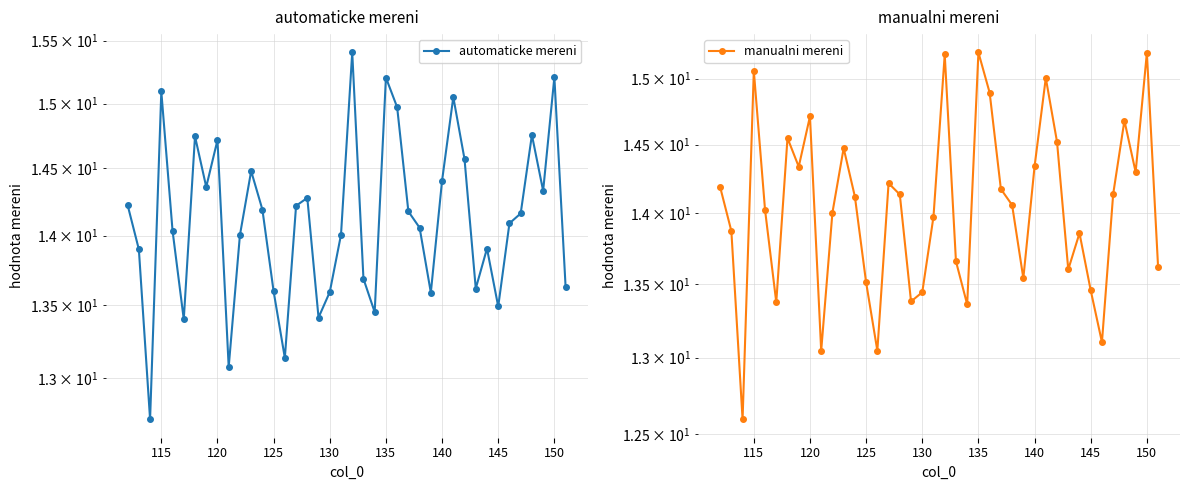

Reading right to left, list all the values displayed in this chart.

automaticke mereni: 13.6	15.2	14.3	14.8	14.2	14.1	13.5	13.9	13.6	14.6	15.1	14.4	13.6	14.1	14.2	15.0	15.2	13.5	13.7	15.4	14.0	13.6	13.4	14.3	14.2	13.1	13.6	14.2	14.5	14.0	13.1	14.7	14.4	14.7	13.4	14.0	15.1	12.7	13.9	14.2
manualni mereni: 13.6	15.2	14.3	14.7	14.1	13.1	13.5	13.9	13.6	14.5	15.0	14.3	13.5	14.1	14.2	14.9	15.2	13.4	13.7	15.2	14.0	13.4	13.4	14.1	14.2	13.0	13.5	14.1	14.5	14.0	13.0	14.7	14.3	14.5	13.4	14.0	15.1	12.6	13.9	14.2